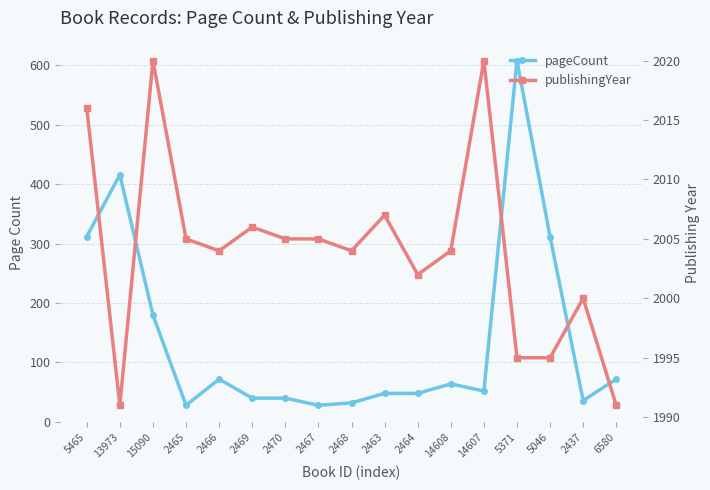

What is the total value across all series at 5046?

2307